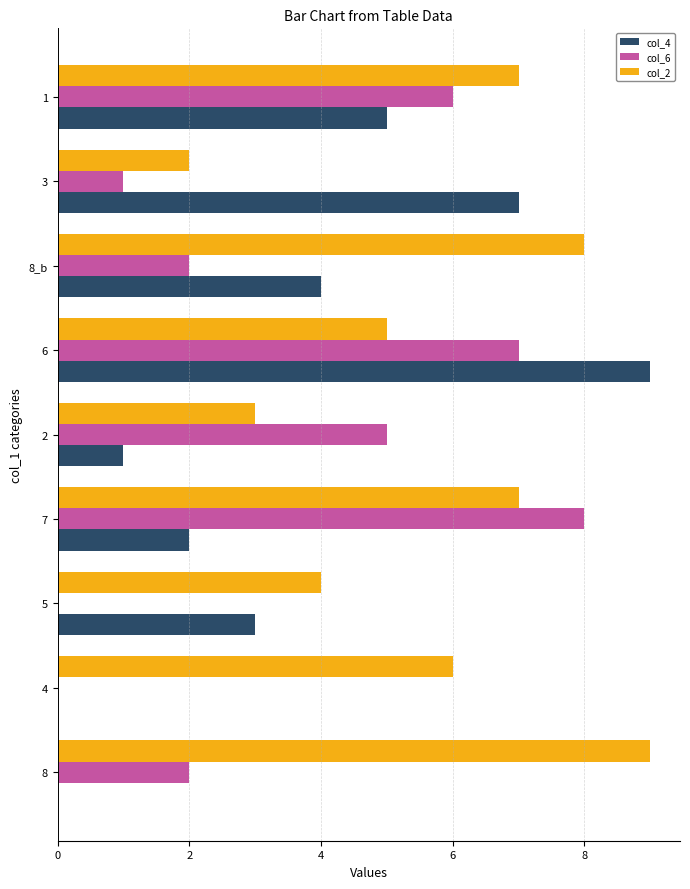

What is the average value of the col_2 series?

6